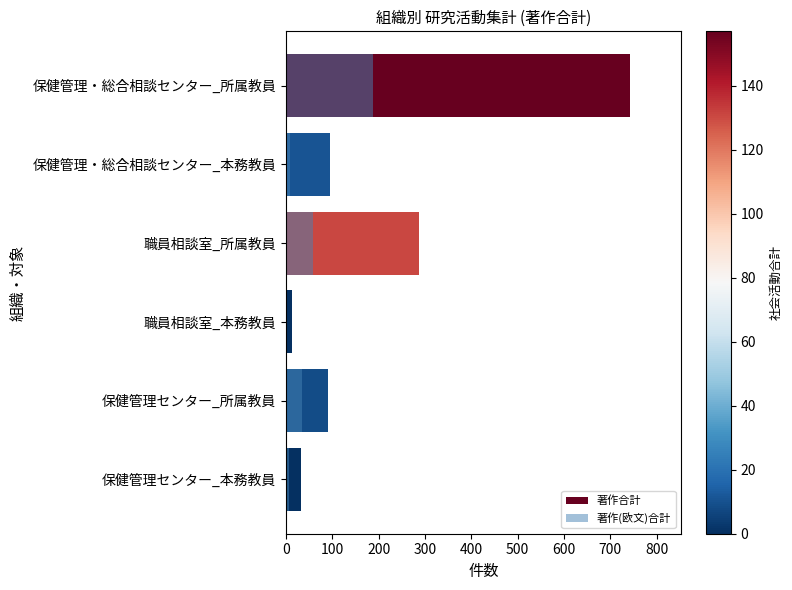

True or false: 著作(欧文)合計 has a value of 49 at 保健管理センター_所属教員.

False